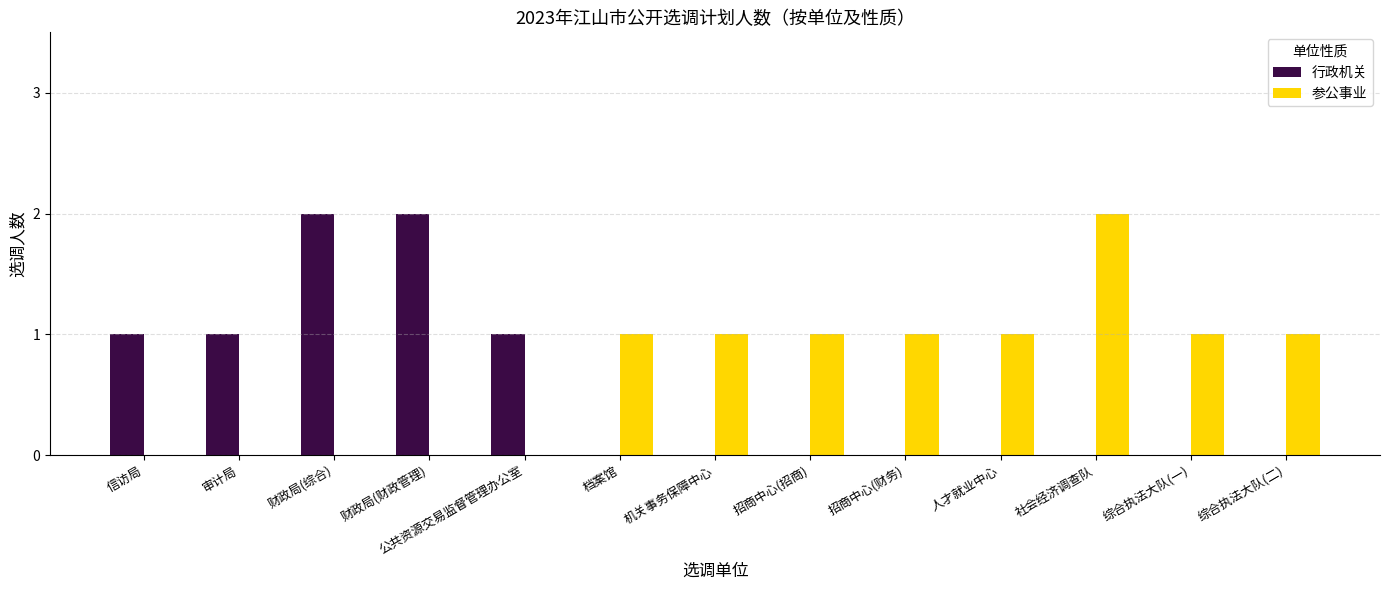

Is the value of 行政机关 at 信访局 greater than the value of 参公事业 at 信访局?

Yes